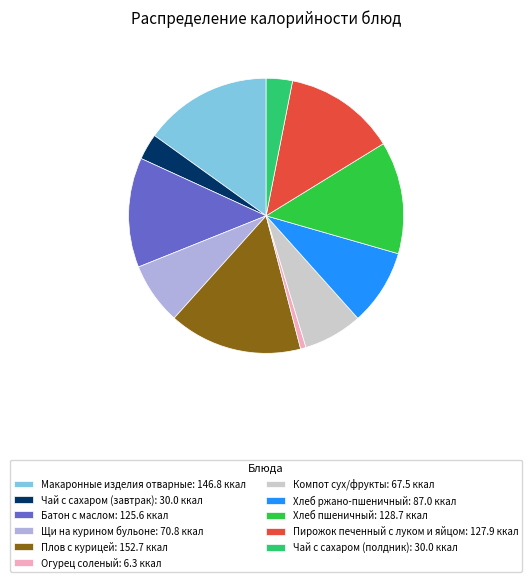

True or false: Батон с маслом accounts for 13% of the total.

True